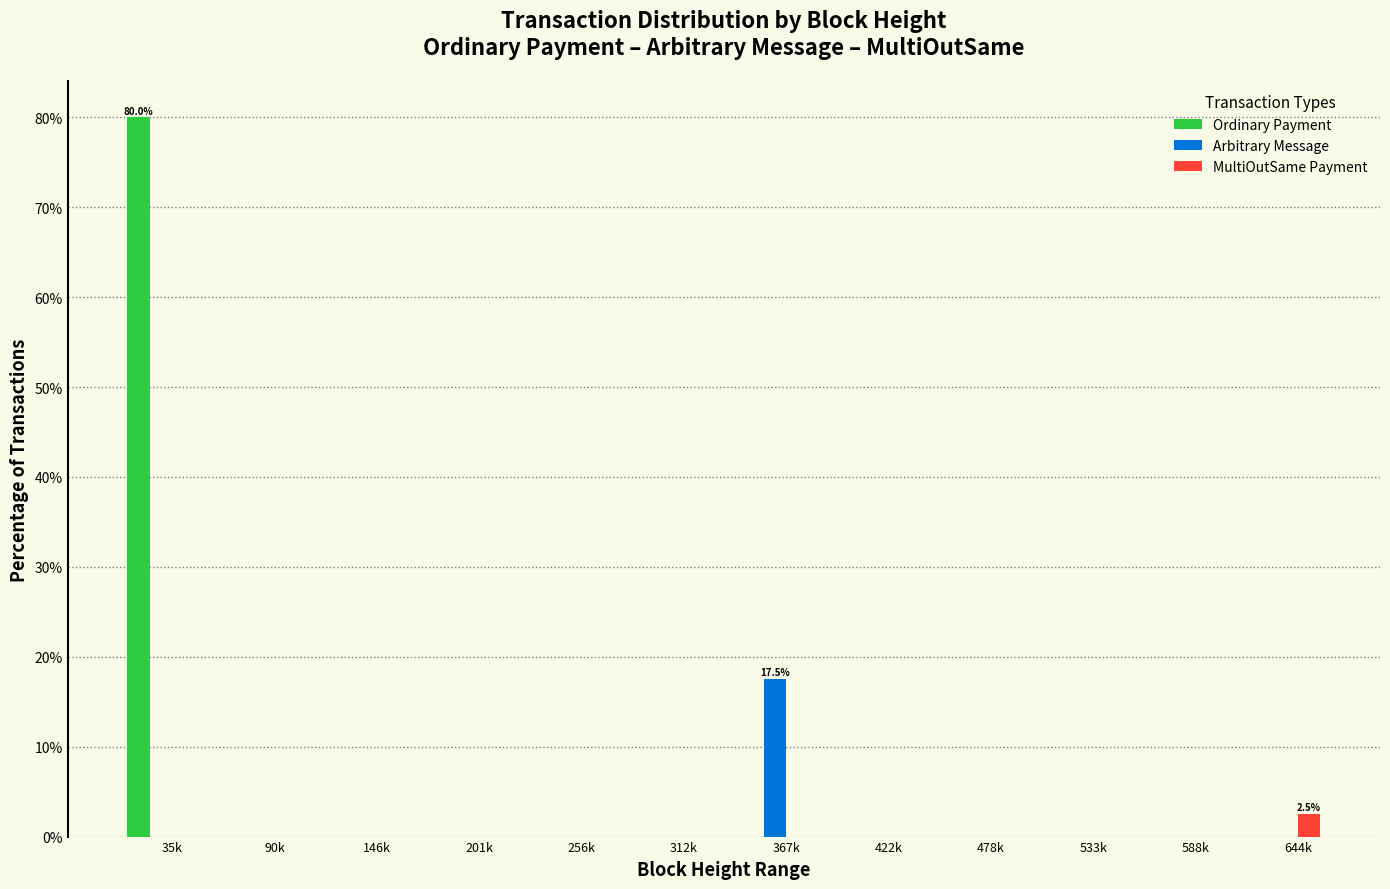

At which category is the sum across all series the highest?

35k